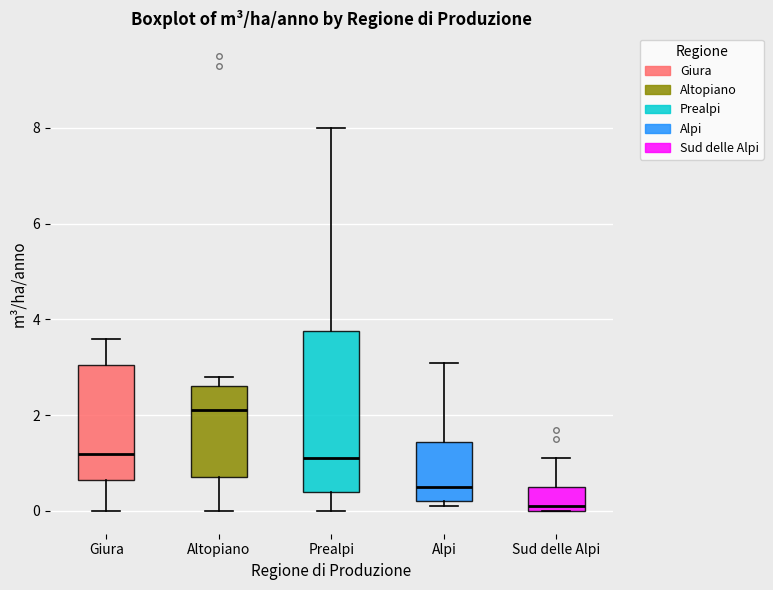

Which box has the lowest median line?

Sud delle Alpi